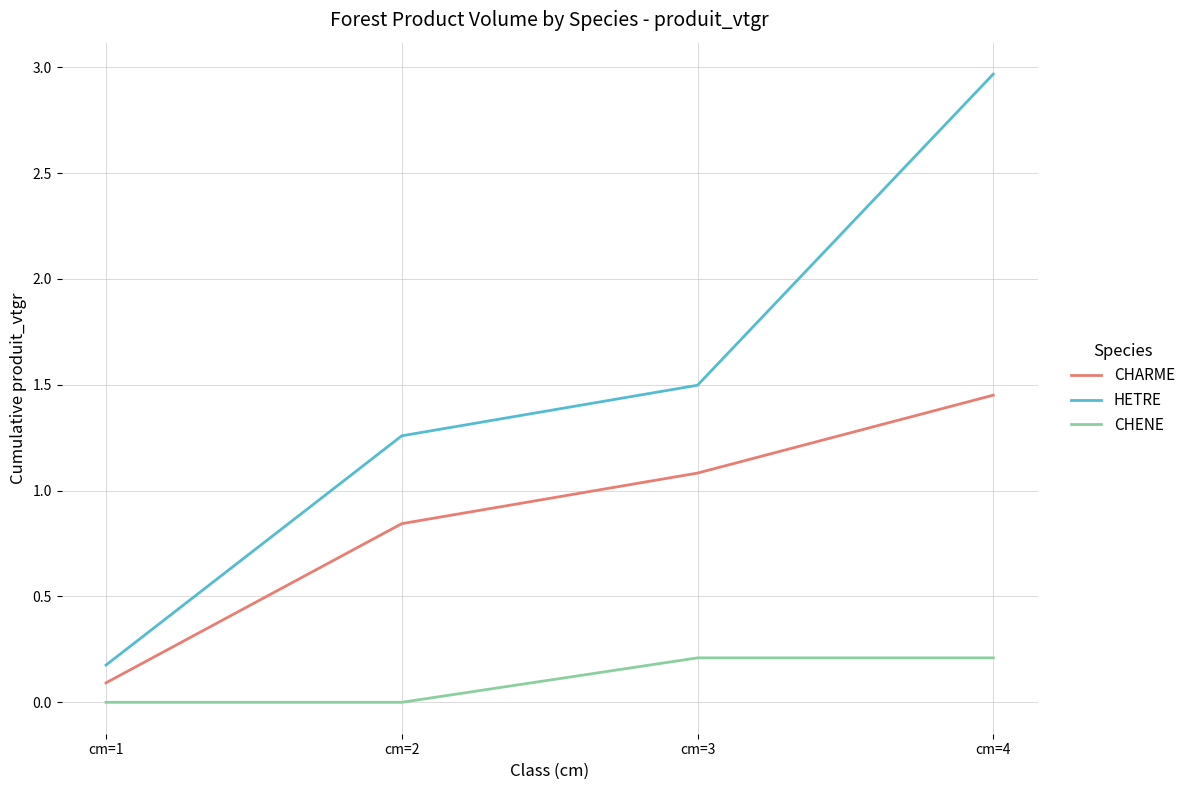

How many series are shown in this chart?

3